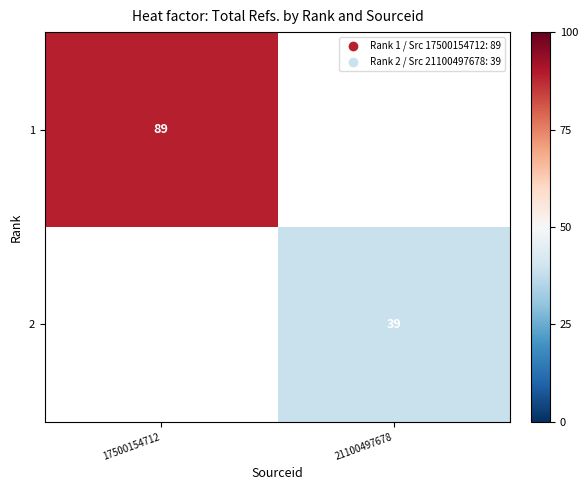

What is the maximum value shown in the chart?

89.0